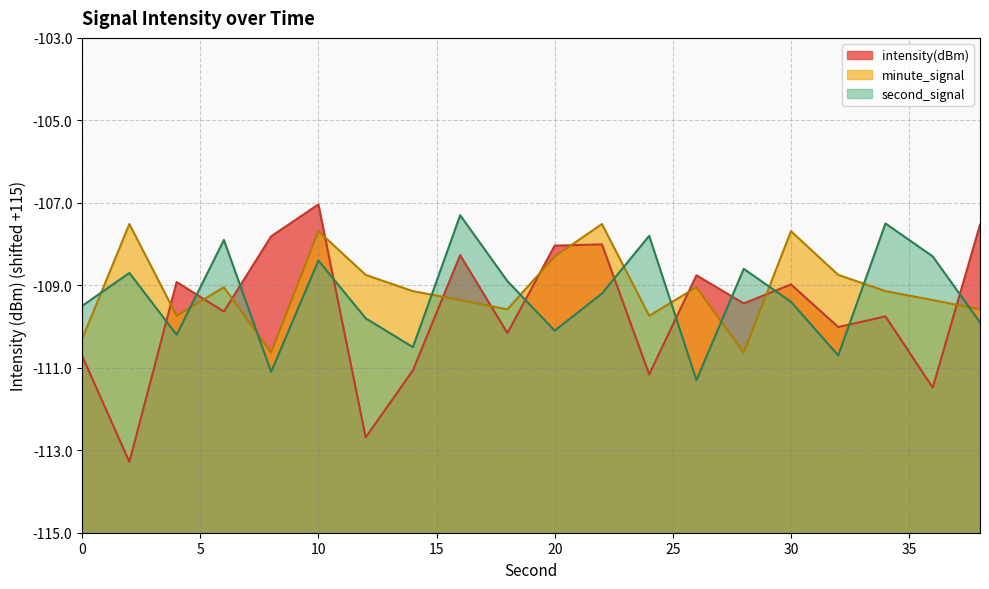

Where does the minute_signal series first go above 5?

2